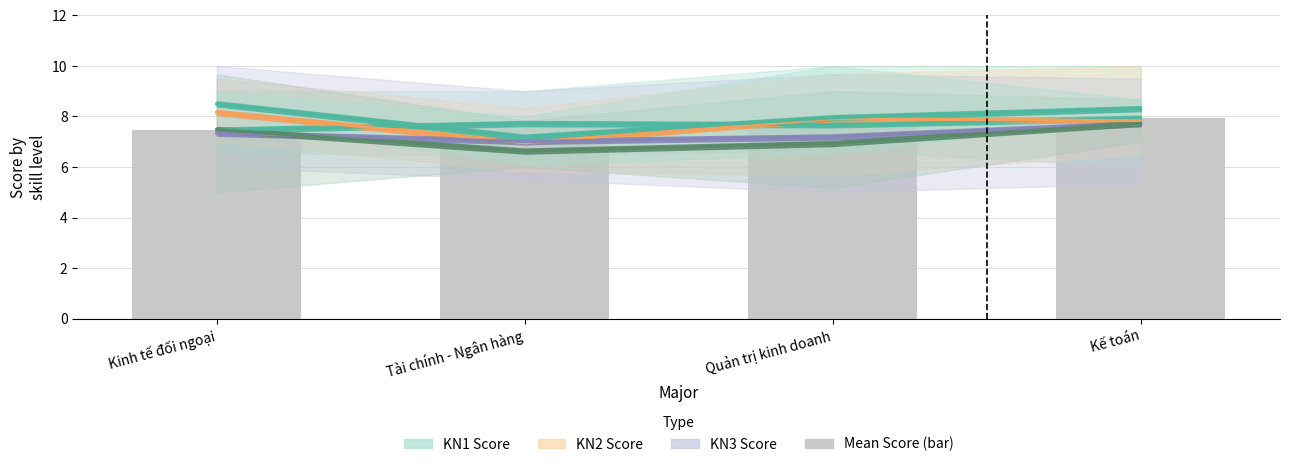

The value of KN2 Score Mean at Quản trị kinh doanh is 7.9. True or false?

True